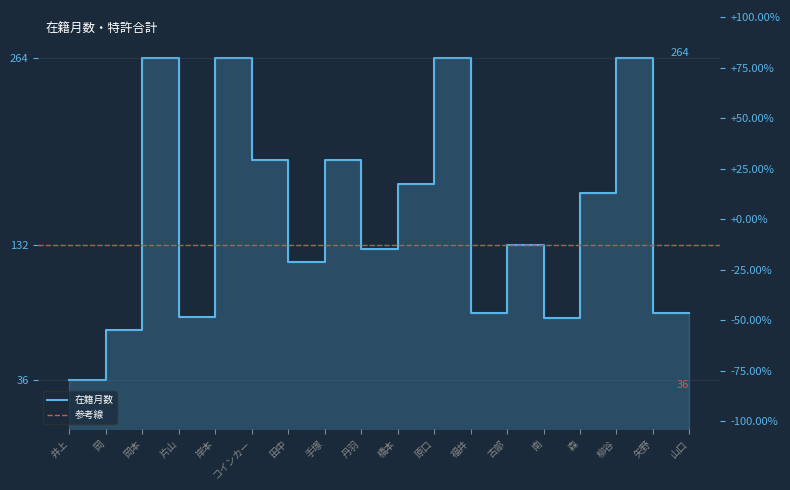

Reading left to right, list all the values displayed in this chart.

井上=36	岡=72	岡本=264	片山=81	岸本=264	コインカー=192	田中=120	手塚=192	丹羽=129	橋本=175	原口=264	福井=84	古部=132	南=80	森=169	柳谷=264	矢野=84	山口=84